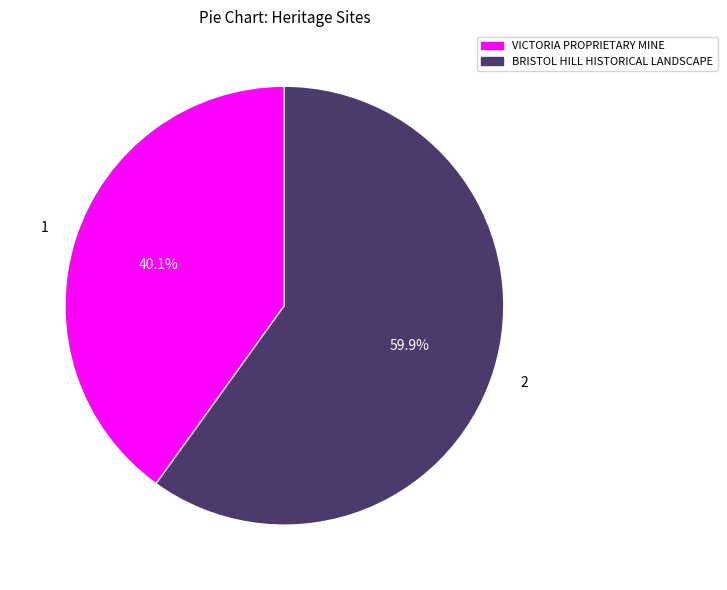

To the nearest percent, what is the average slice percentage?

50%